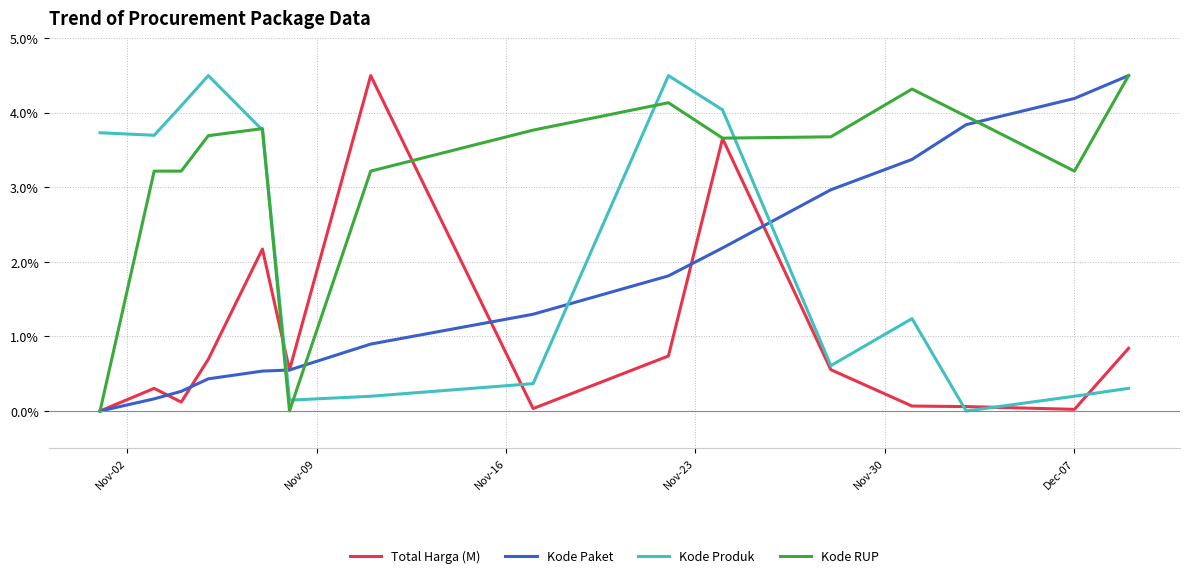

Which series has the largest total across all categories?

Kode RUP